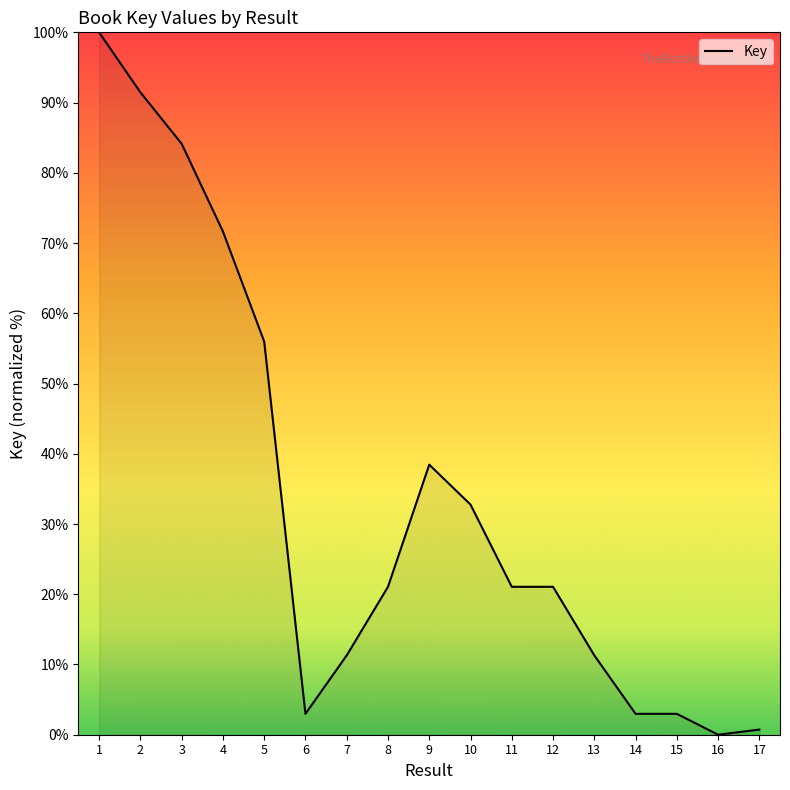

Where is the data nearest to the value 50?

5